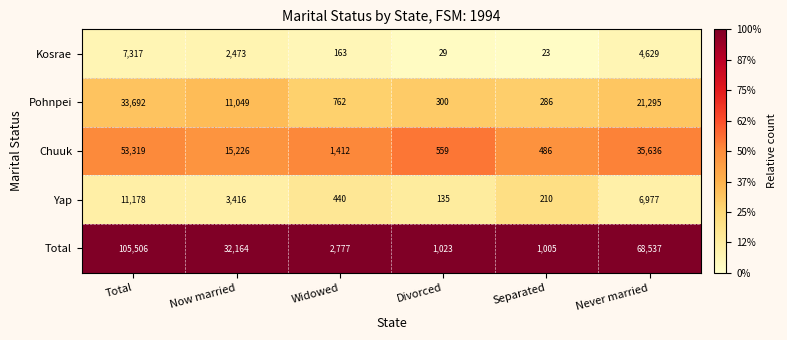

Is it true that Pohnpei equals 21295 at Never married?

True